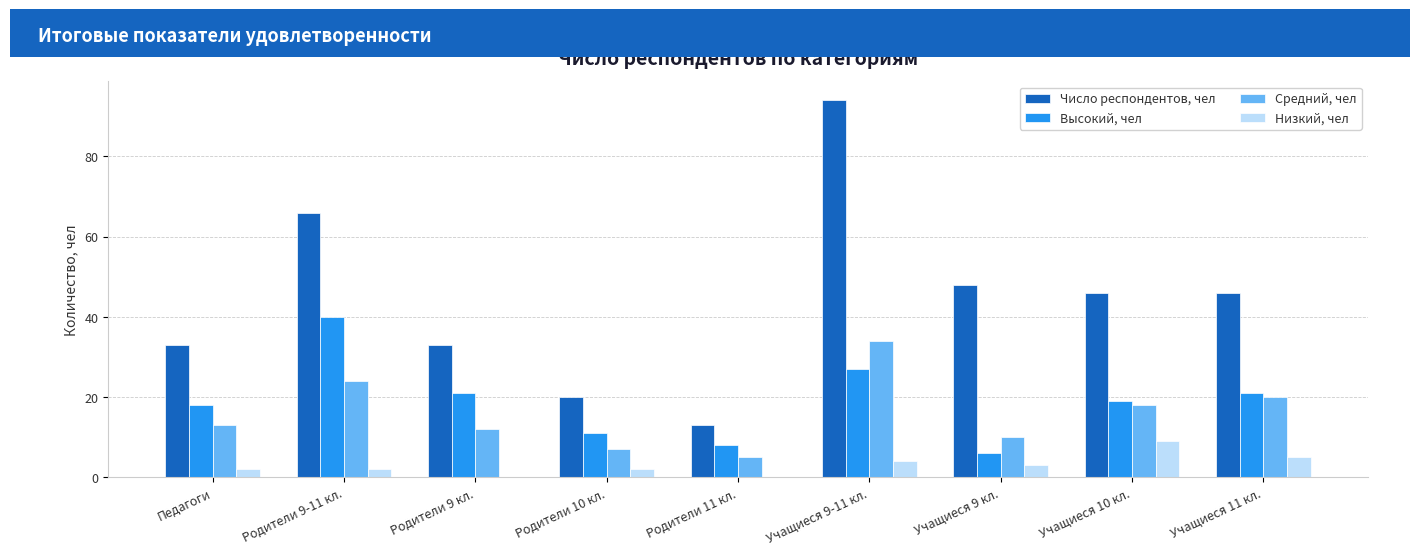

Is it true that Низкий, чел equals 5 at Учащиеся 11 кл.?

True